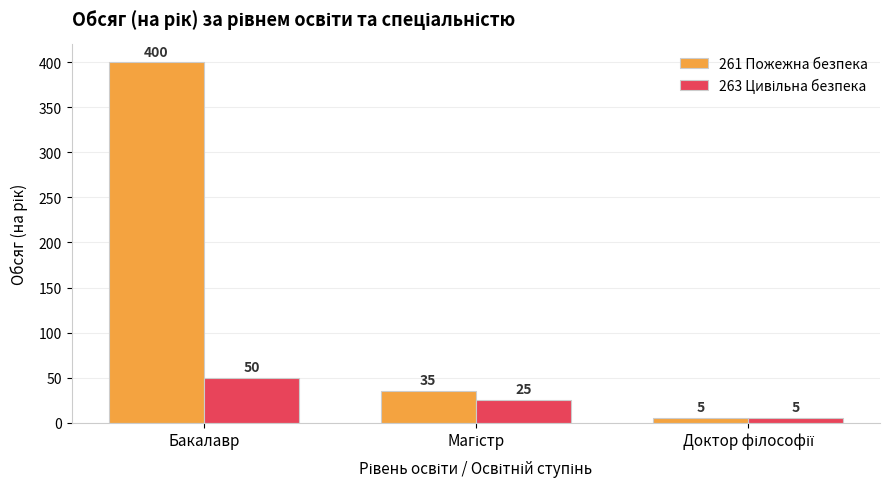

What is the total value across all series at Бакалавр?

450